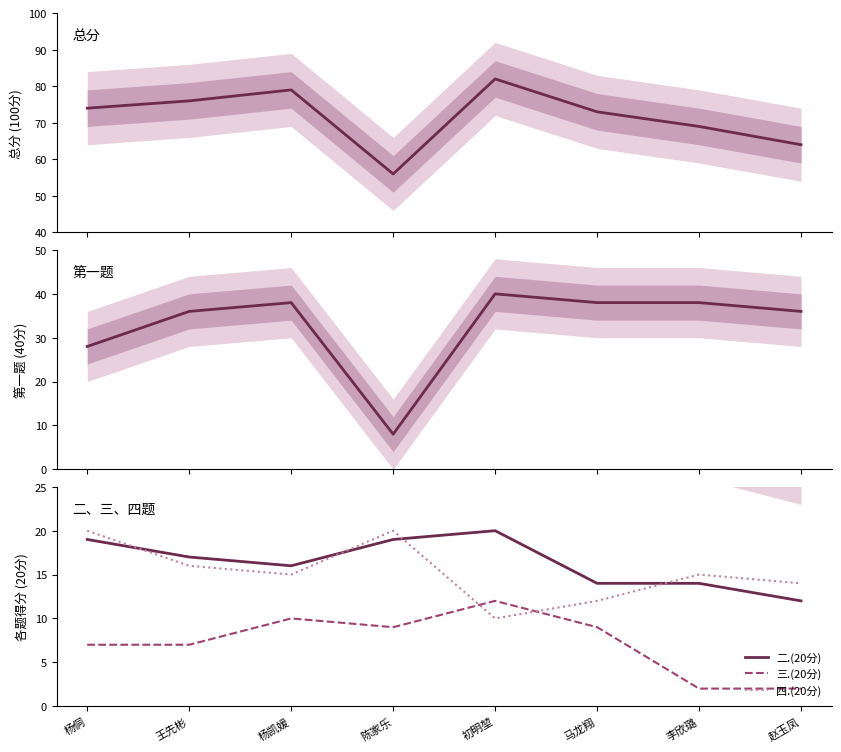

At how many categories does at least one series exceed 24?

8